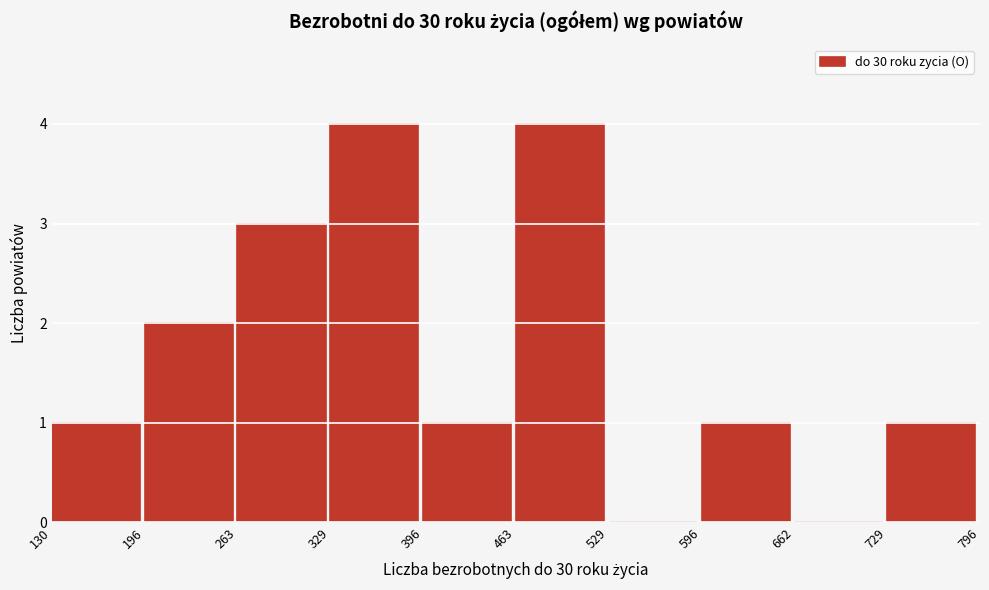

How tall is the bar that spans 263 to 329 on the x-axis? The values are not printed on the chart, so give them approximately, as read against the axis.

3